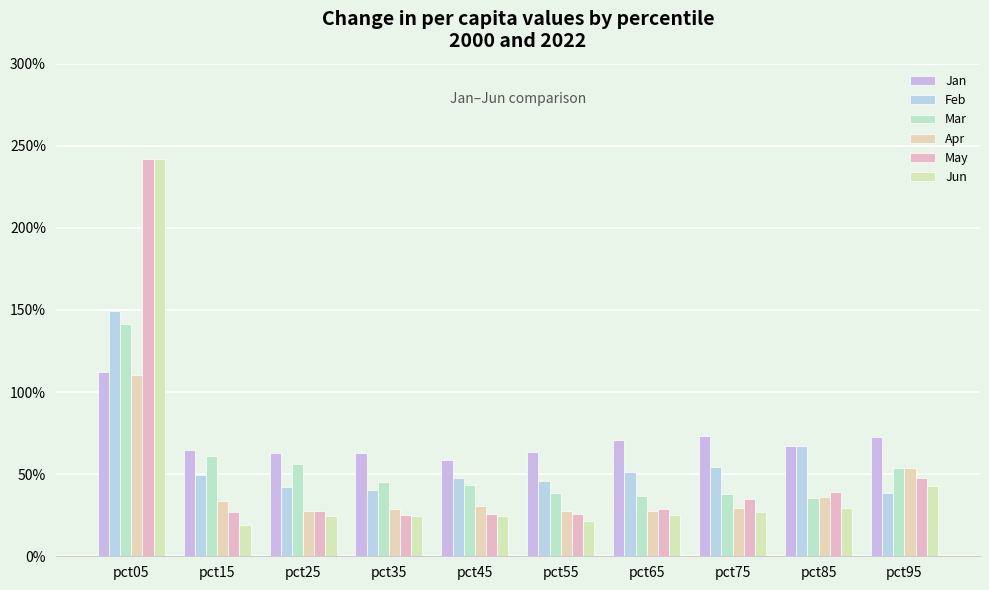

Where is Mar nearest to the value 0?

pct85